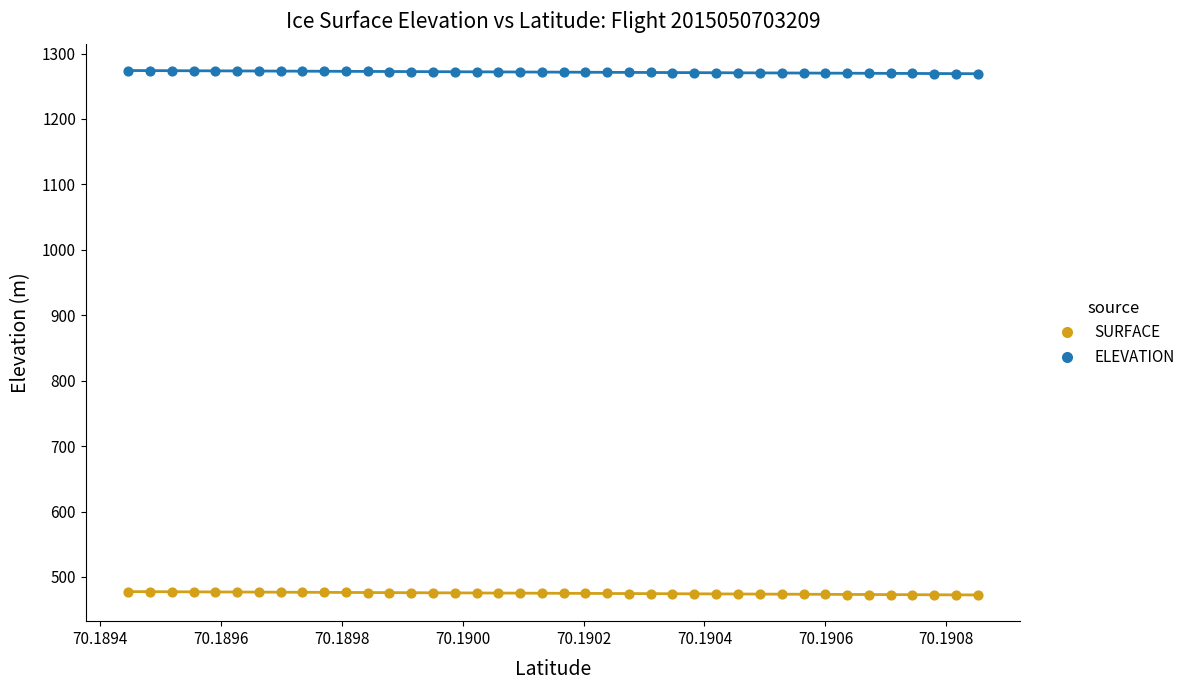

Which series contains the highest Y value?

ELEVATION